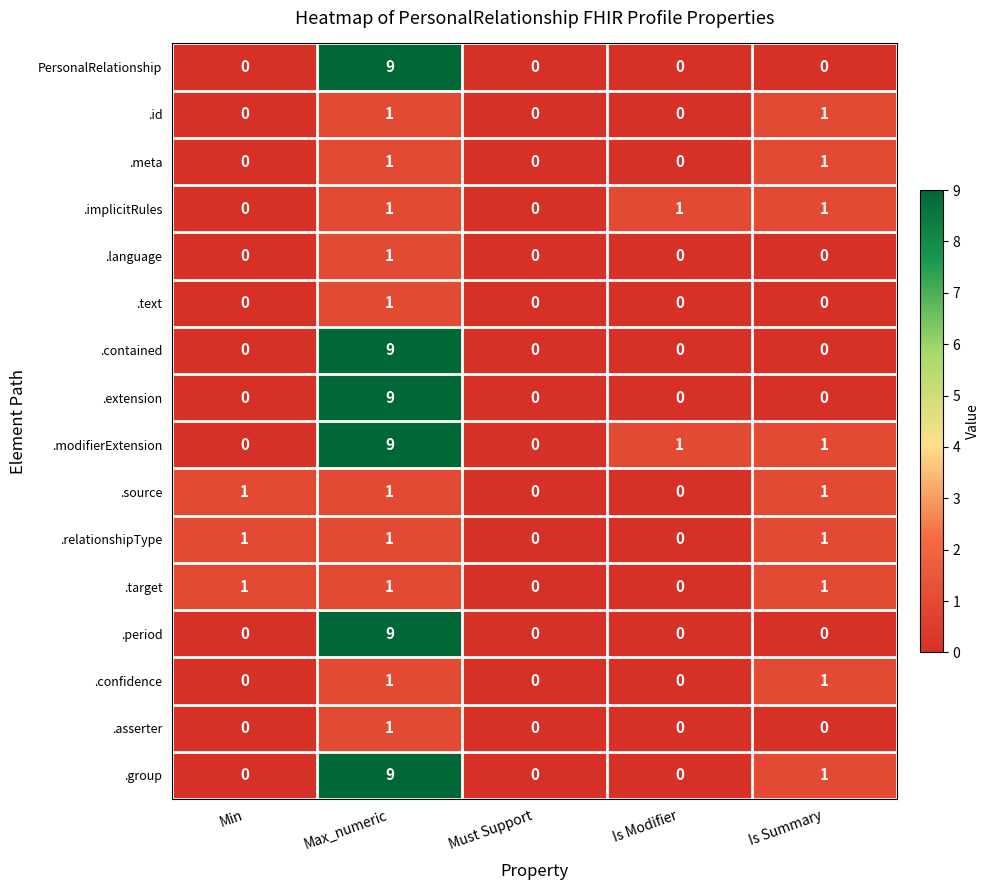

The value of .modifierExtension at Is Summary is 0. True or false?

False